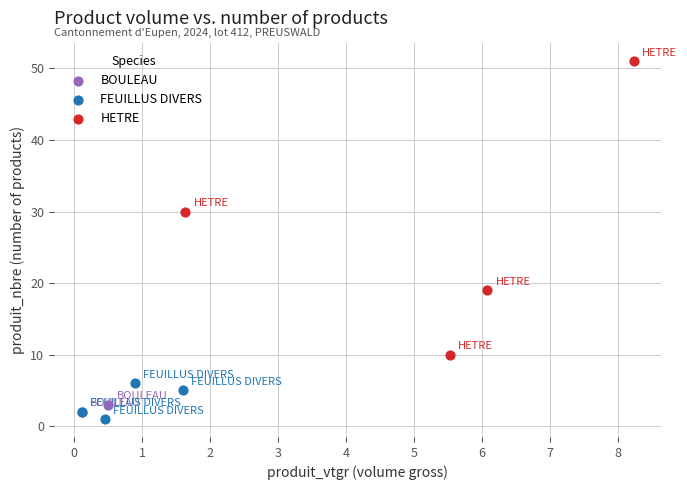

What are all the series names shown in the legend?

BOULEAU, FEUILLUS DIVERS, HETRE